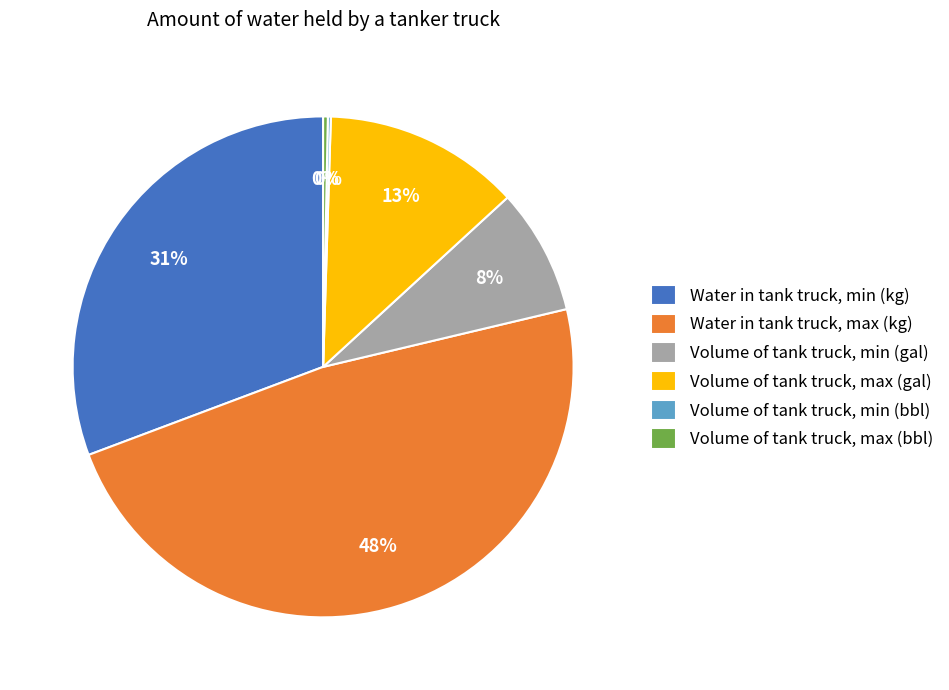

Which has a higher value, Volume of tank truck, max (gal) or Volume of tank truck, min (gal)?

Volume of tank truck, max (gal)